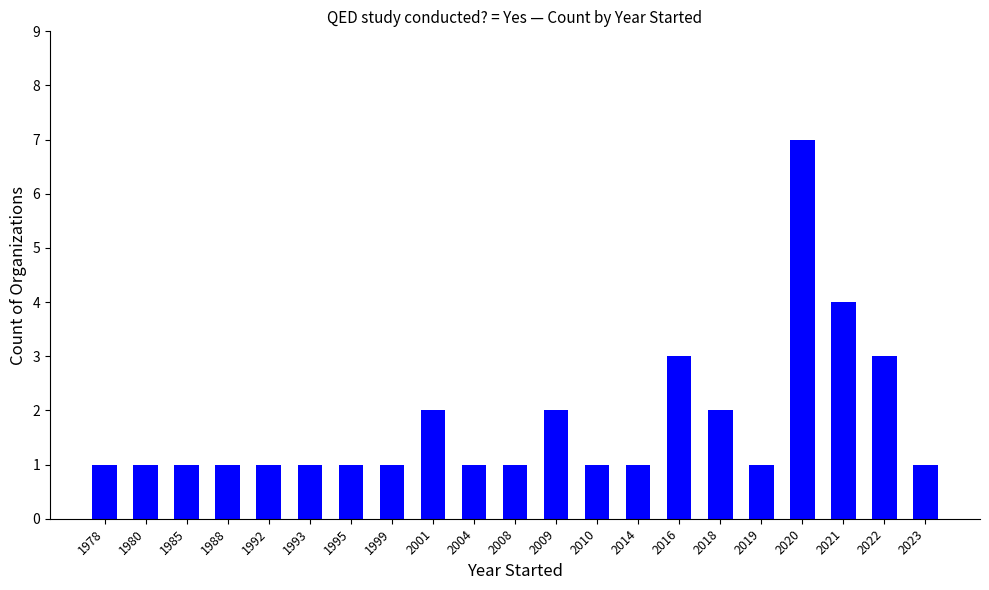

Which category has the highest value across all series?

2020